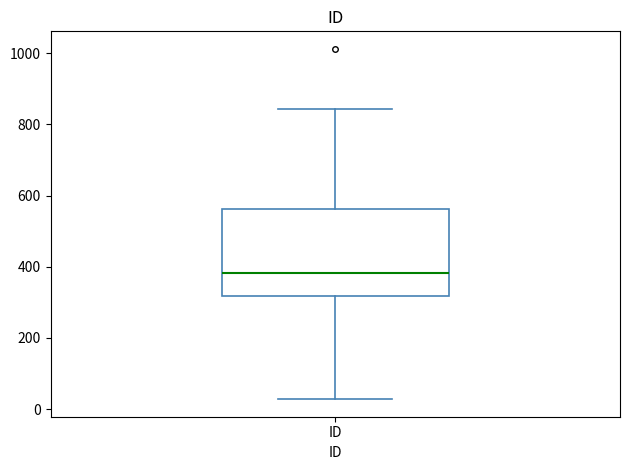

Transcribe this box plot: give where the median line is, the range the box spans, and where the two whiskers end, as read against the y-axis. The values are not printed on the chart, so give them approximately, as read against the axis.

median 380, box 320 to 560, whiskers 20 to 840